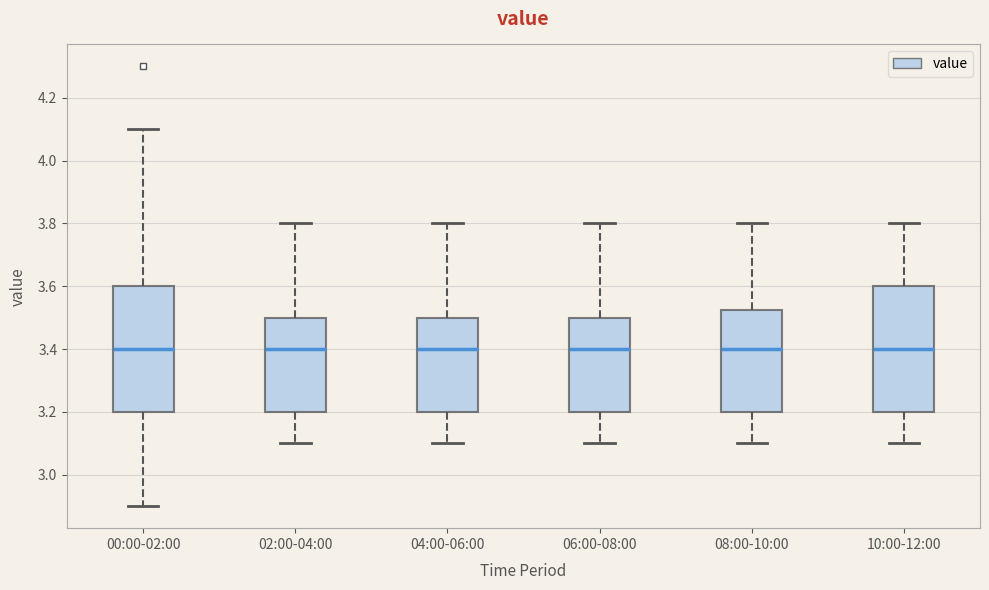

Where does the median line of the box for 02:00-04:00 sit on the y-axis? The values are not printed on the chart, so give them approximately, as read against the axis.

3.40